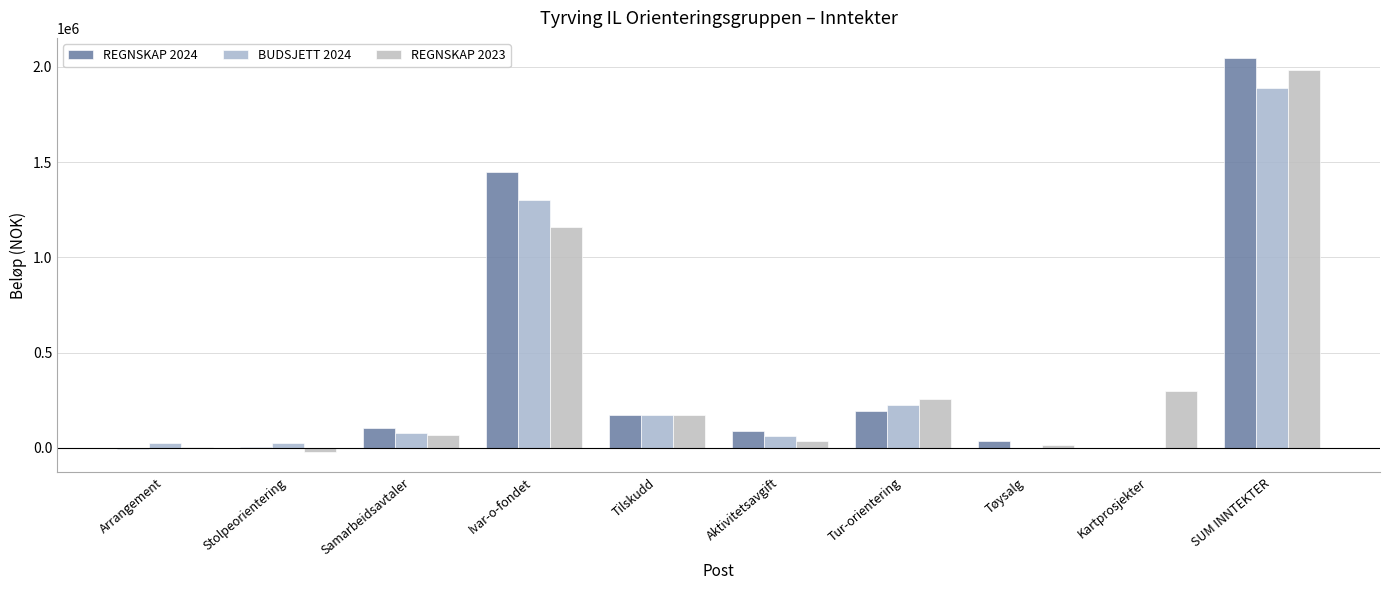

Count the number of data series in this chart.

3